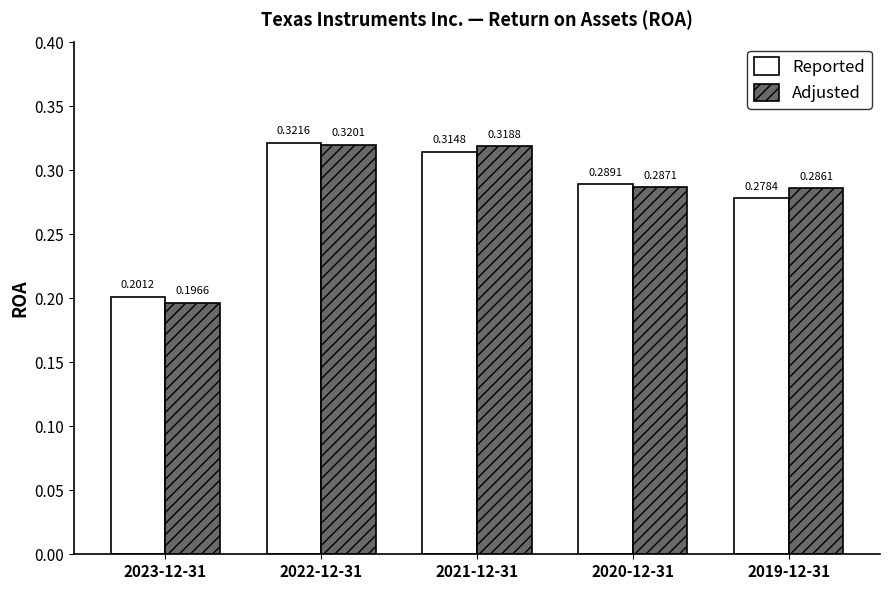

What is the sum of all Reported values?

1.4